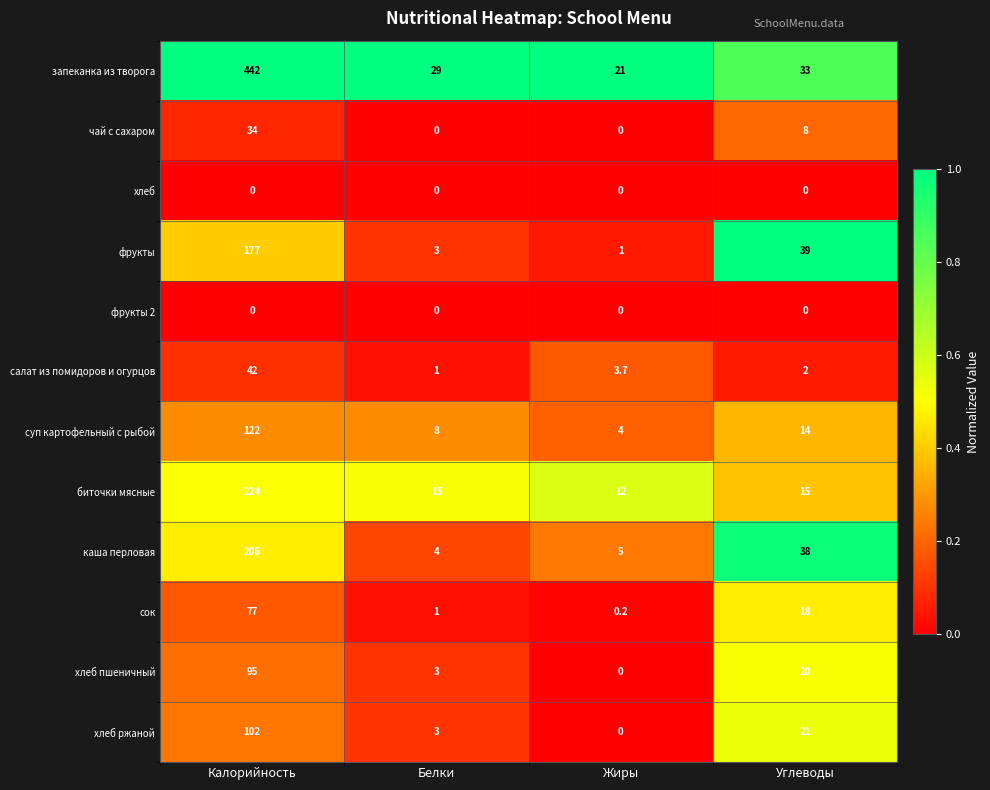

Which series changed the most between Калорийность and Белки?

запеканка из творога